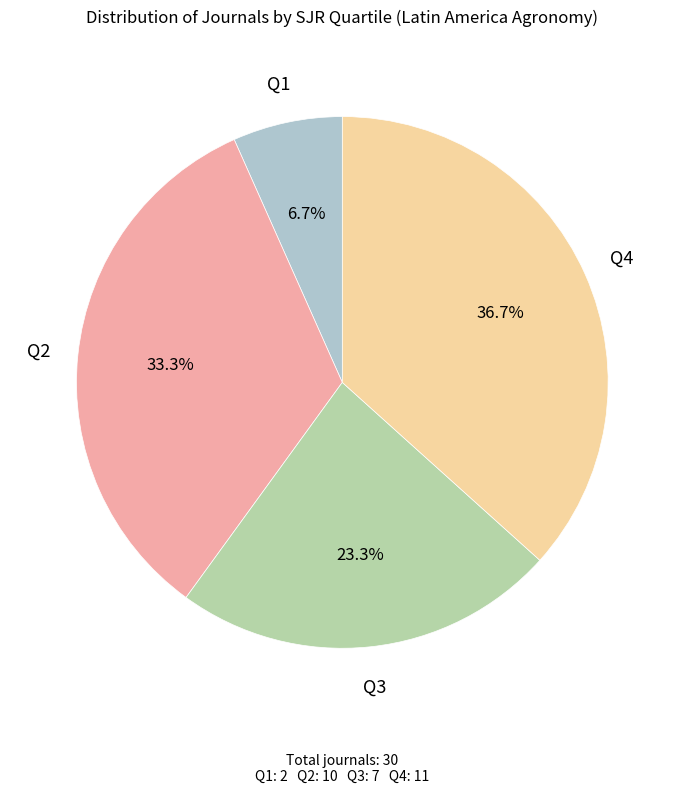

Does any single category account for the majority?

No